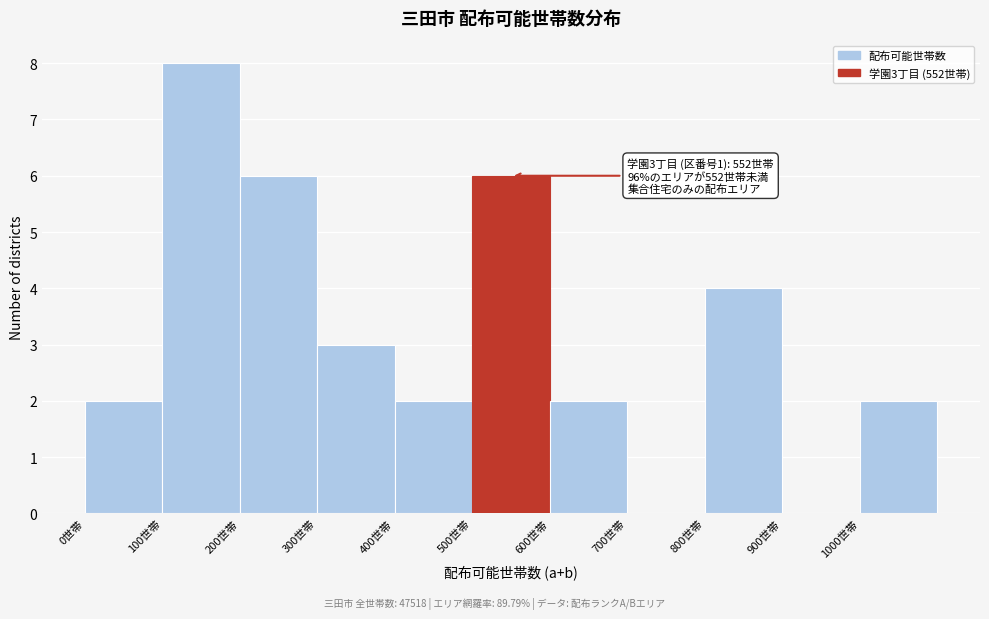

Over which range of the x-axis is the bar tallest?

100 to 200